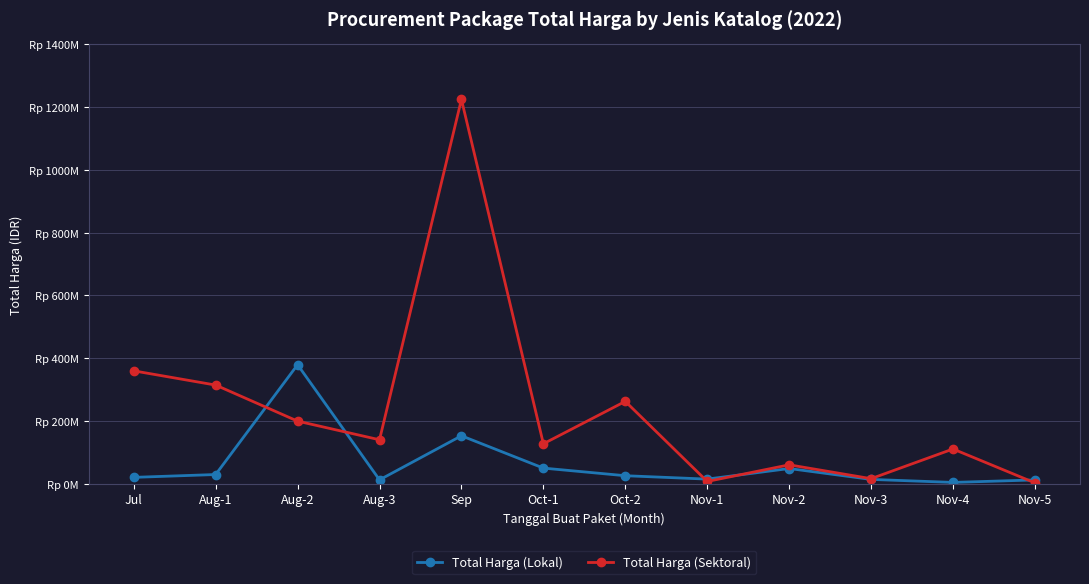

At which label does Total Harga (Sektoral) first exceed 139800000?

Jul